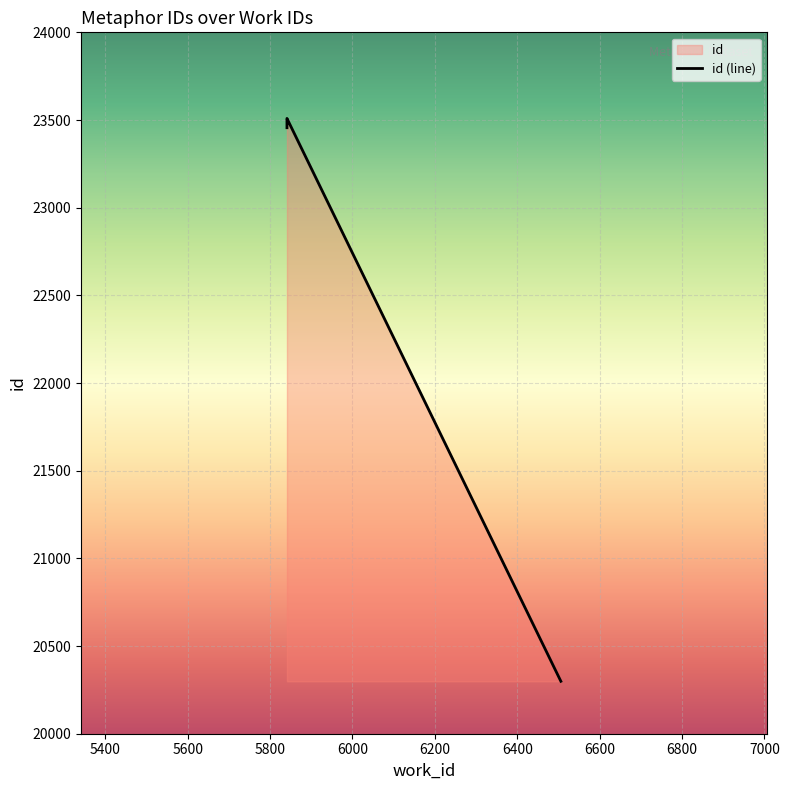

The value at 5800 is 23482. True or false?

True